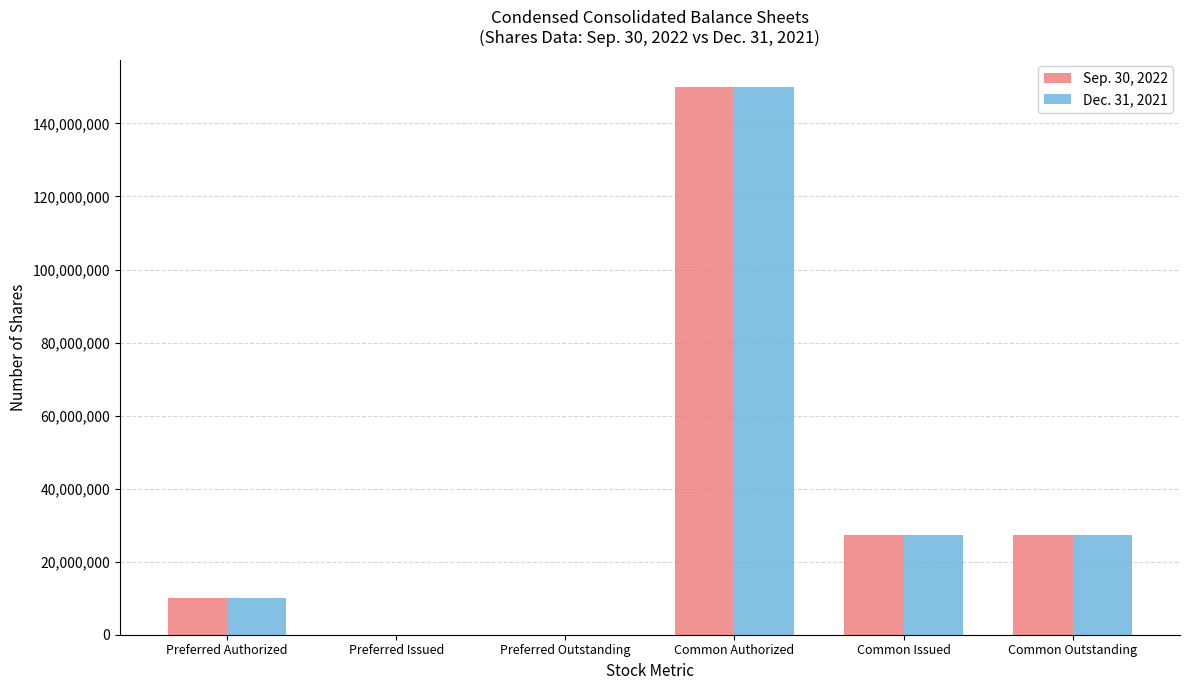

How many data points does each series have?

6